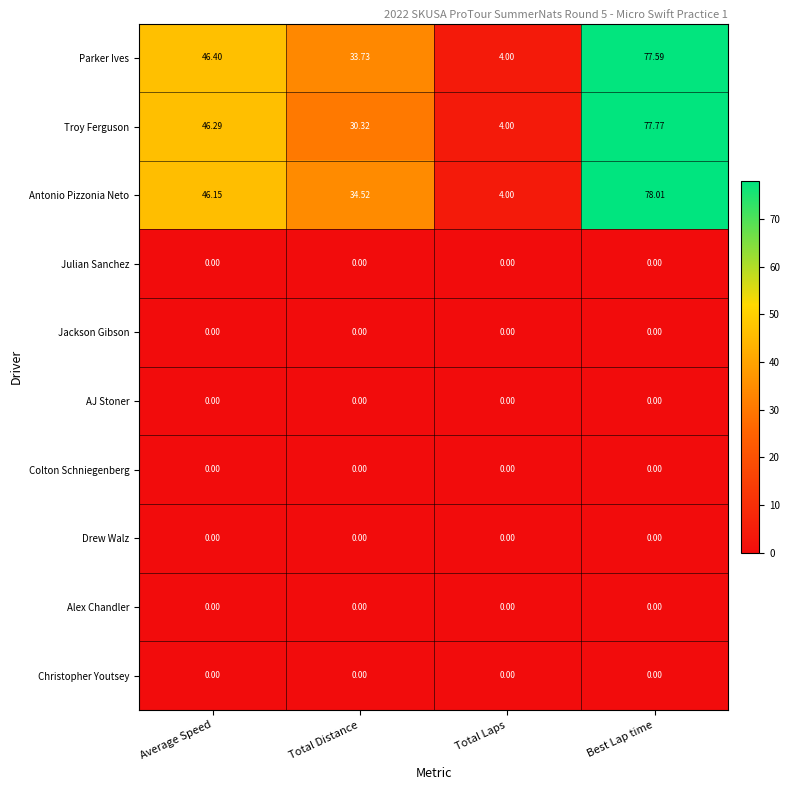

Where is Antonio Pizzonia Neto nearest to the value 41?

Average Speed